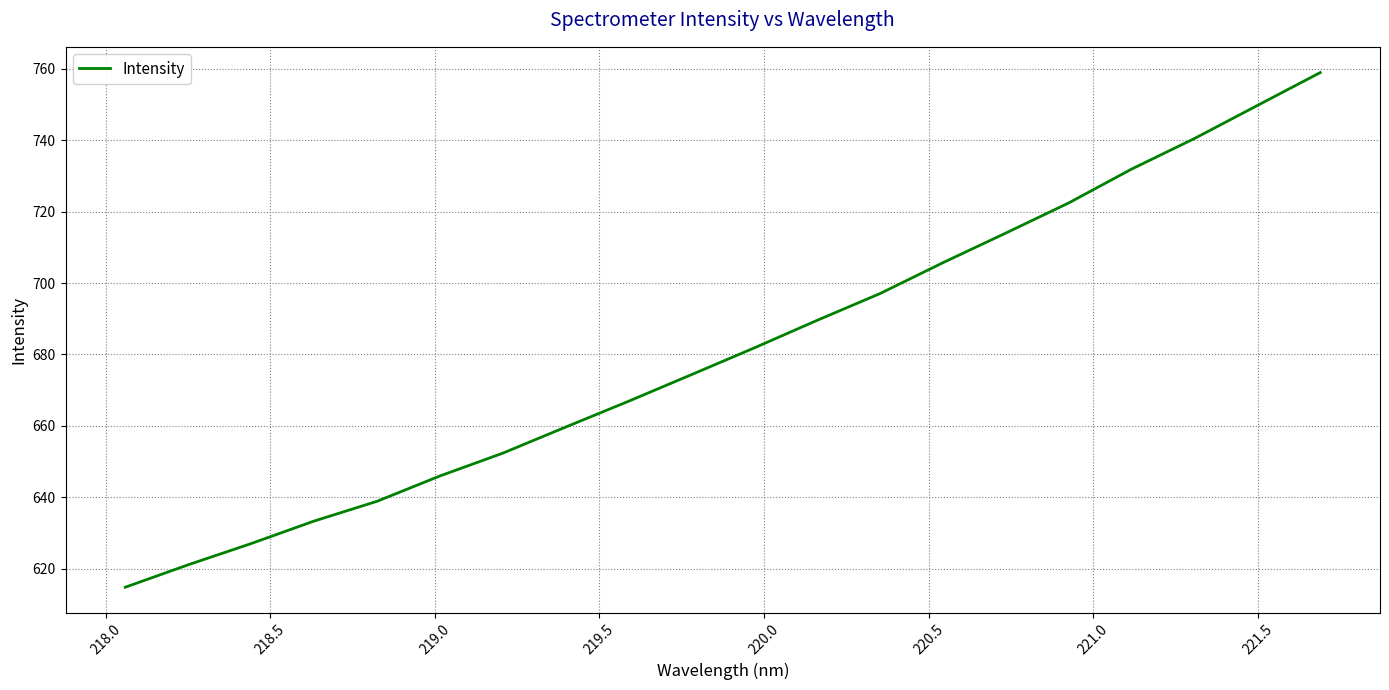

What is the sum of all values?

13625.9